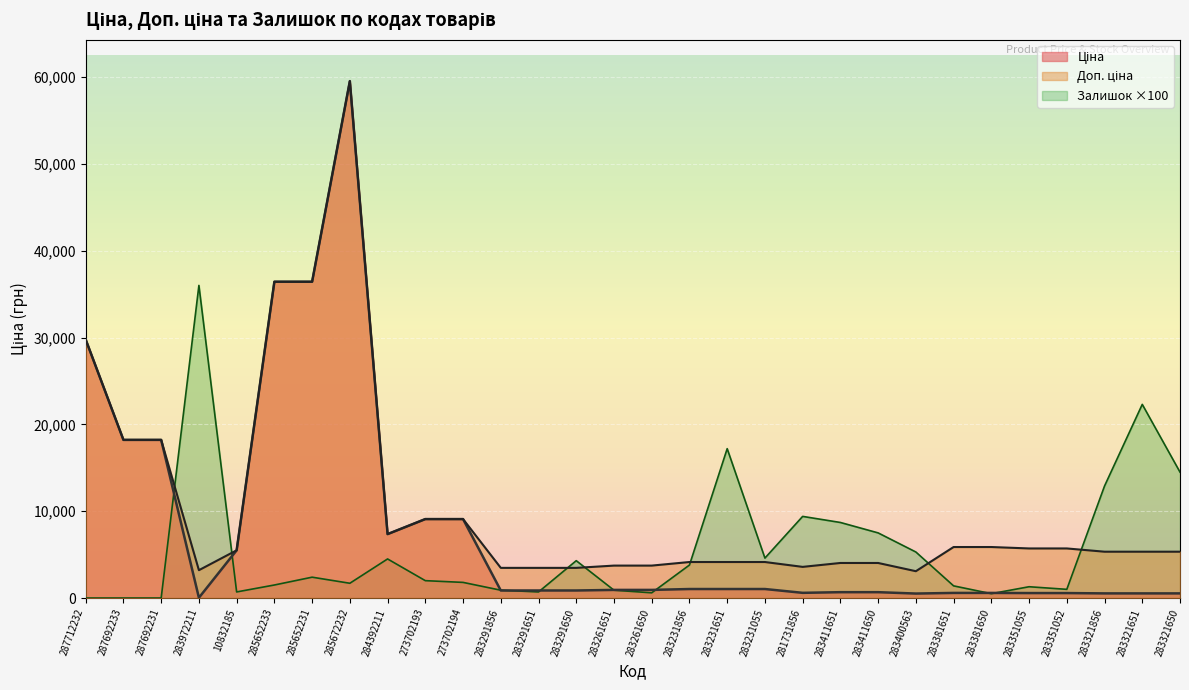

What is the maximum value shown in the chart?

59523.0